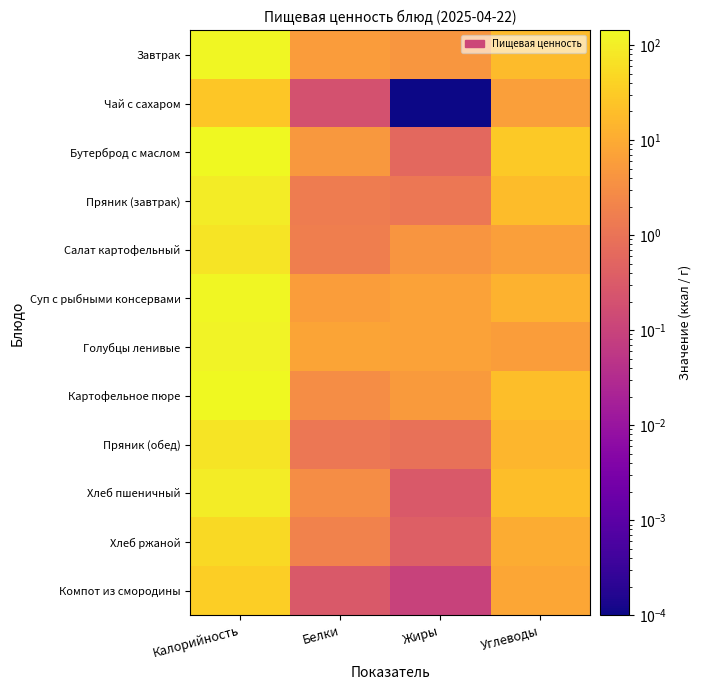

Reading left to right, what are all the values shown in this chart?

Завтрак: Калорийность=134.2	Белки=5.5	Жиры=4.5	Углеводы=17.9
Чай с сахаром: Калорийность=26.8	Белки=0.2	Жиры=0.0	Углеводы=6.4
Бутерброд с маслом: Калорийность=142.4	Белки=4.8	Жиры=0.6	Углеводы=29.5
Пряник (завтрак): Калорийность=91.5	Белки=1.5	Жиры=1.2	Углеводы=18.8
Салат картофельный: Калорийность=70.3	Белки=1.7	Жиры=4.3	Углеводы=6.2
Суп с рыбными консервами: Калорийность=134.6	Белки=5.9	Жиры=6.8	Углеводы=12.5
Голубцы ленивые: Калорийность=115.5	Белки=7.6	Жиры=6.9	Углеводы=5.8
Картофельное пюре: Калорийность=139.4	Белки=3.1	Жиры=5.3	Углеводы=19.8
Пряник (обед): Калорийность=73.2	Белки=1.2	Жиры=0.9	Углеводы=15.0
Хлеб пшеничный: Калорийность=93.8	Белки=3.0	Жиры=0.3	Углеводы=19.7
Хлеб ржаной: Калорийность=51.2	Белки=2.0	Жиры=0.4	Углеводы=10.0
Компот из смородины: Калорийность=35.5	Белки=0.3	Жиры=0.1	Углеводы=8.4